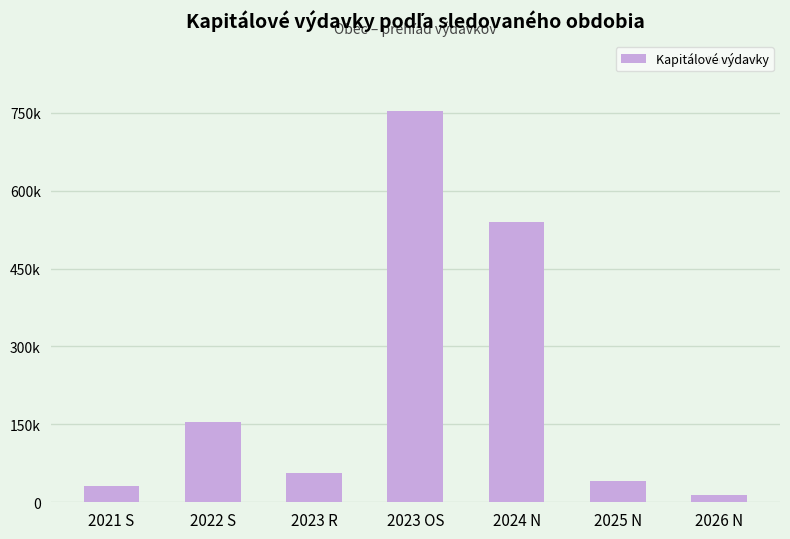

Are the bars horizontal?

No